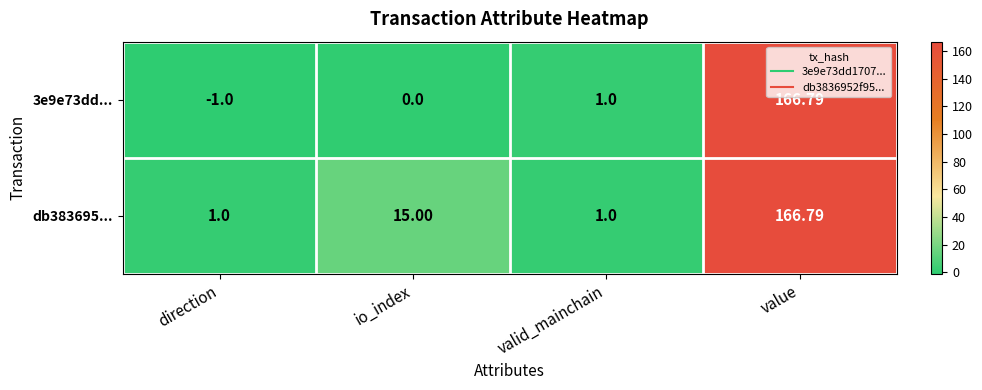

Rank the series by their average value, from lowest to highest.

3e9e73dd..., db383695...